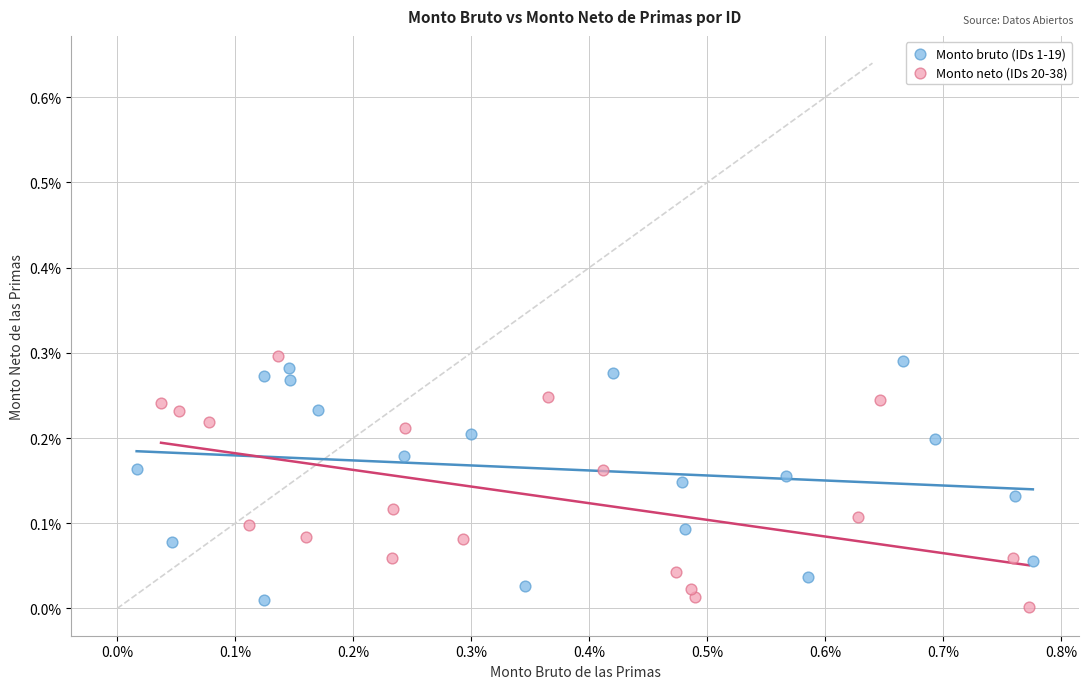

What are all the series names shown in the legend?

Monto bruto (IDs 1-19), Monto neto (IDs 20-38)